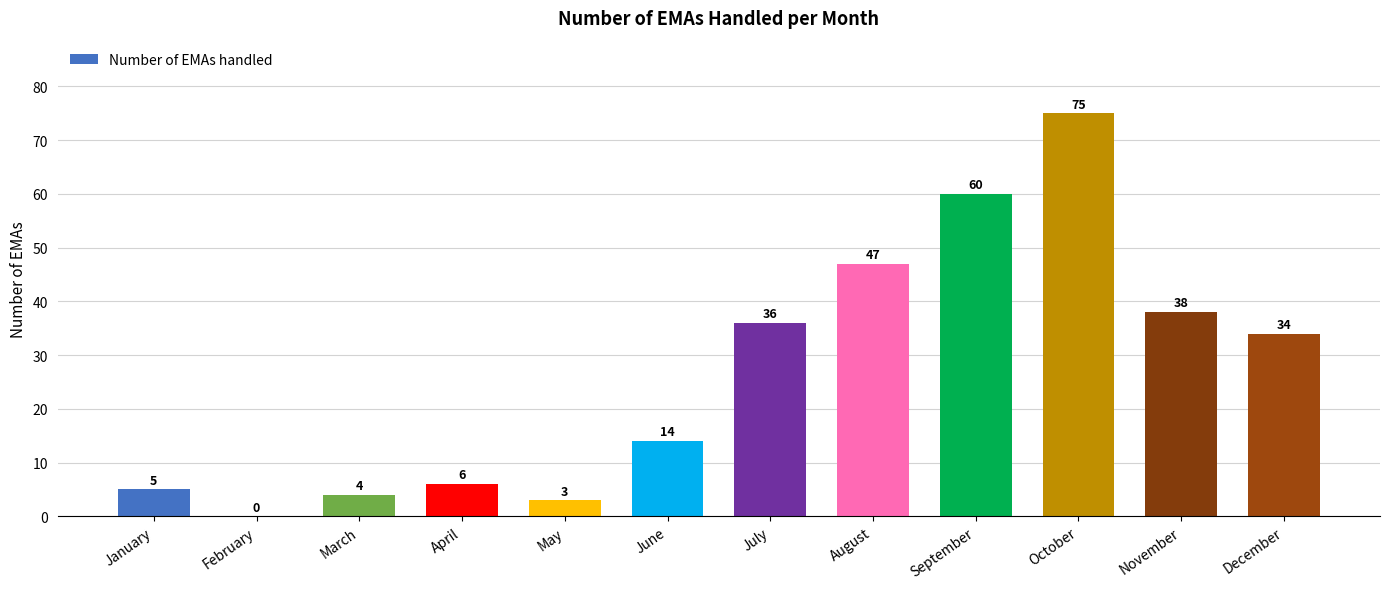

Reading left to right, list all the values displayed in this chart.

5	0	4	6	3	14	36	47	60	75	38	34